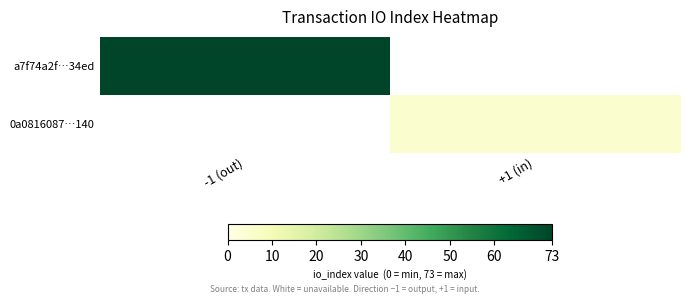

Is the value of 0a0816087…140 at +1 (in) greater than the value of a7f74a2f…34ed at -1 (out)?

No